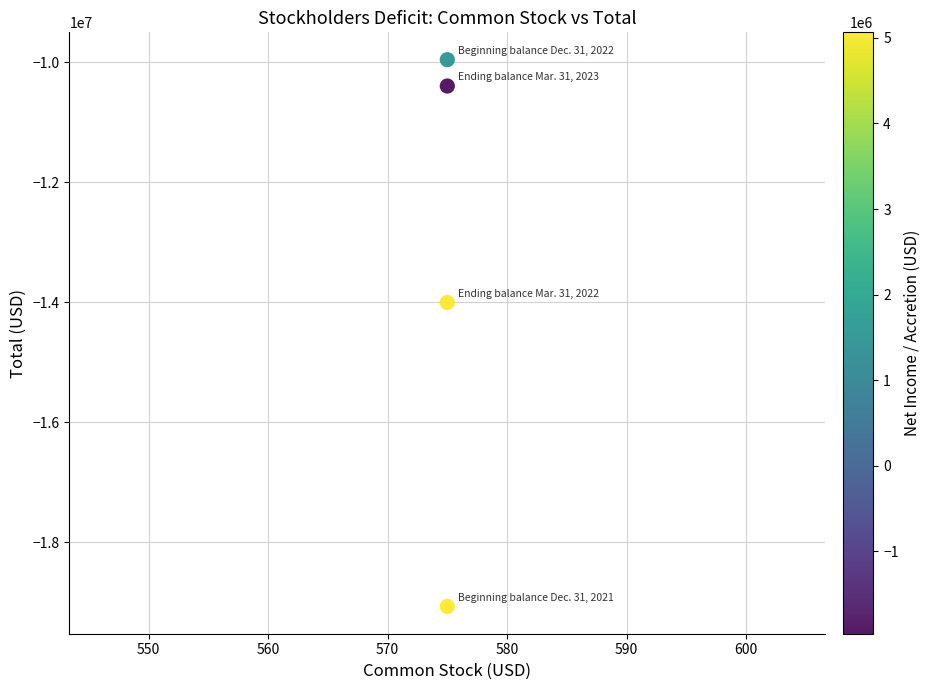

What Y value in the scatter plot is closest to -14509927?

-14000783